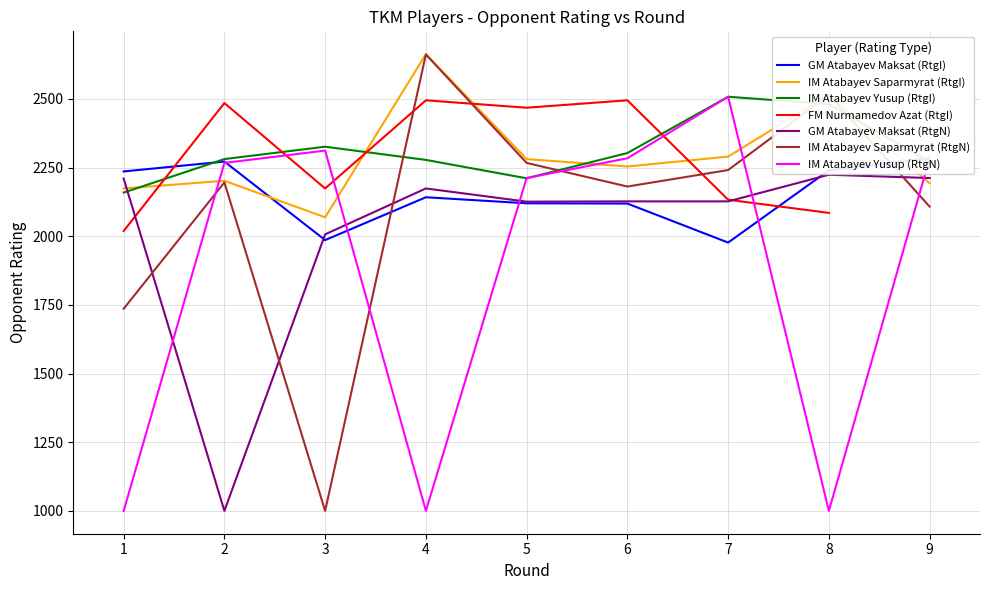

How many categories are shown in the chart?

9